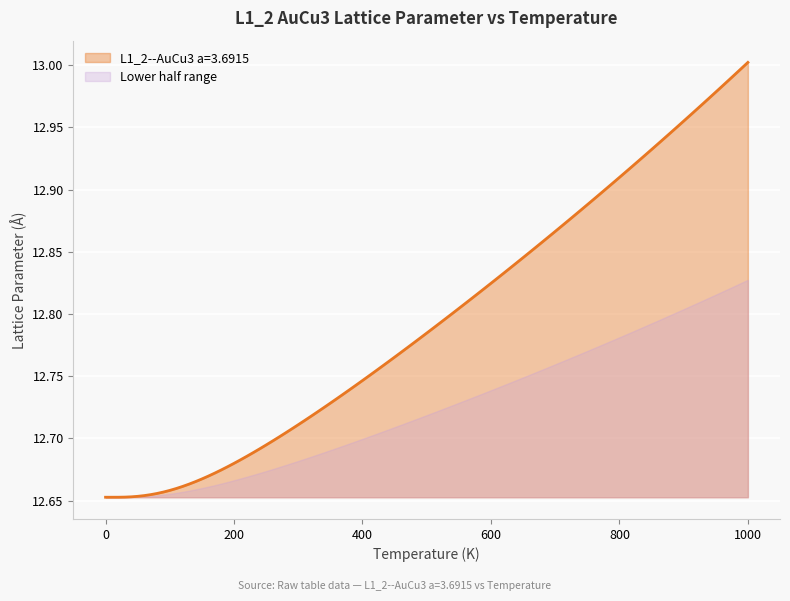

At 400, list the series in order from smallest to largest.

Lower half range, L1_2--AuCu3 a=3.6915